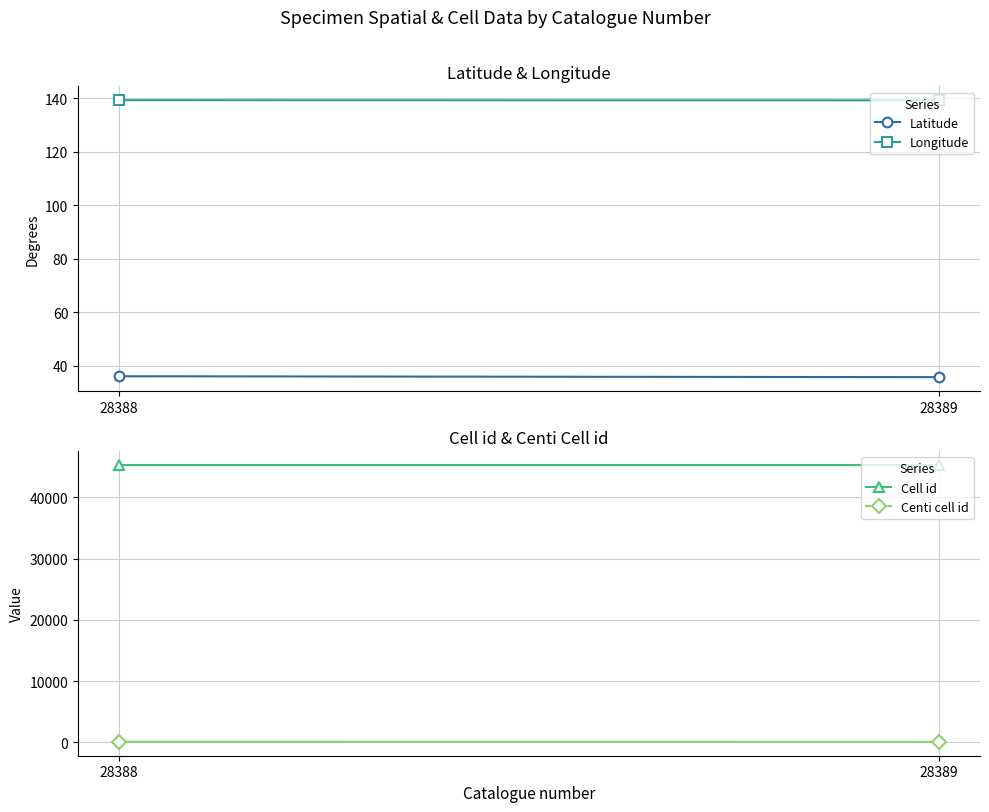

List the labels in order of Cell id value, smallest first.

28388, 28389